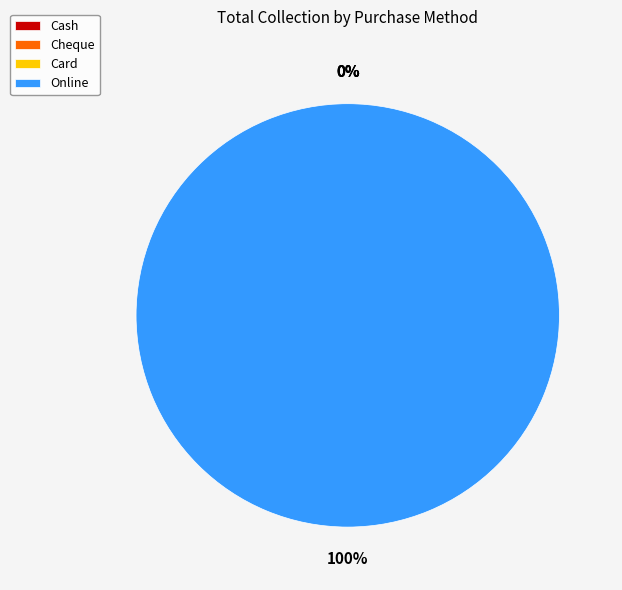

Is there a majority slice in this chart?

Yes